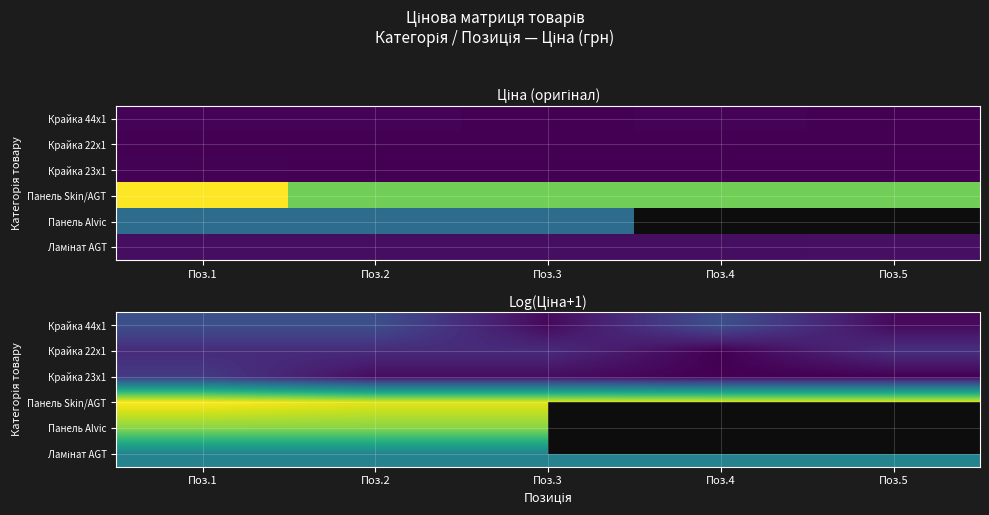

What is the minimum value shown in the chart?

3.4